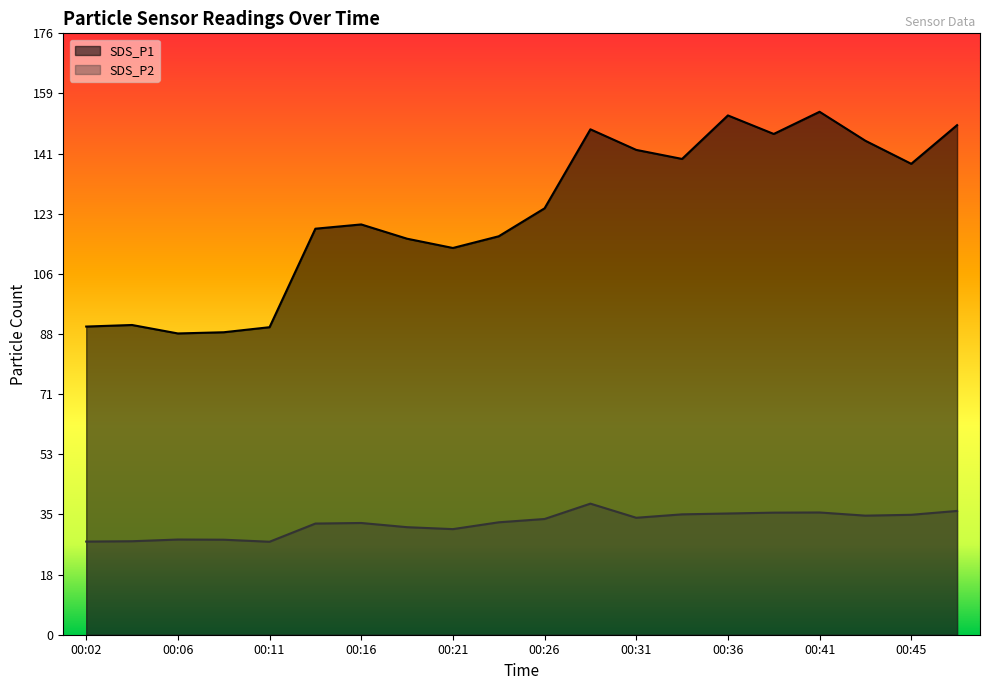

What is the spread (max minus min) of values at 00:11?

62.9